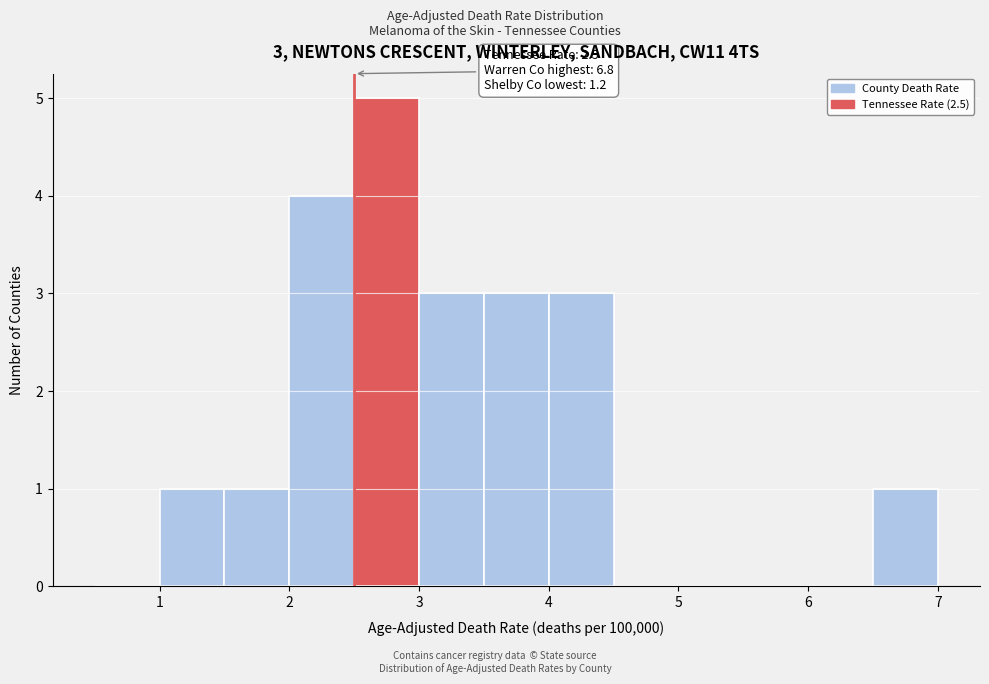

Which range on the x-axis has the tallest bar?

2.5 to 3.0